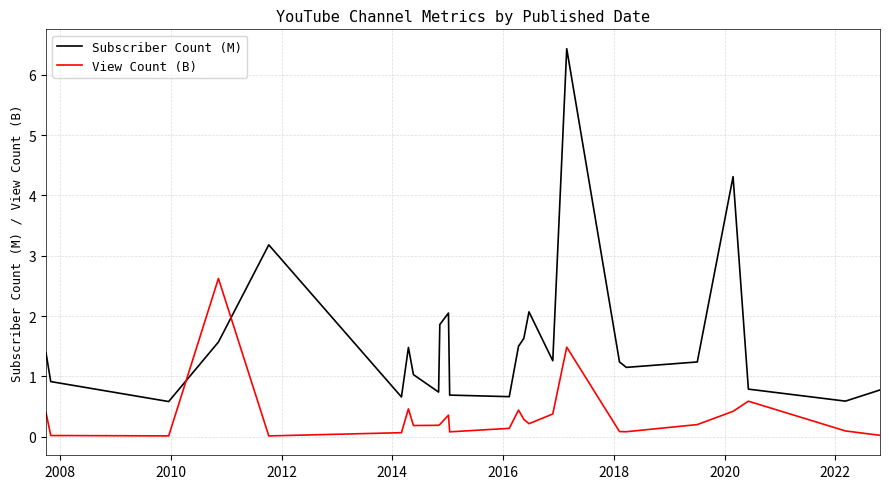

How many lines are shown in the chart?

2